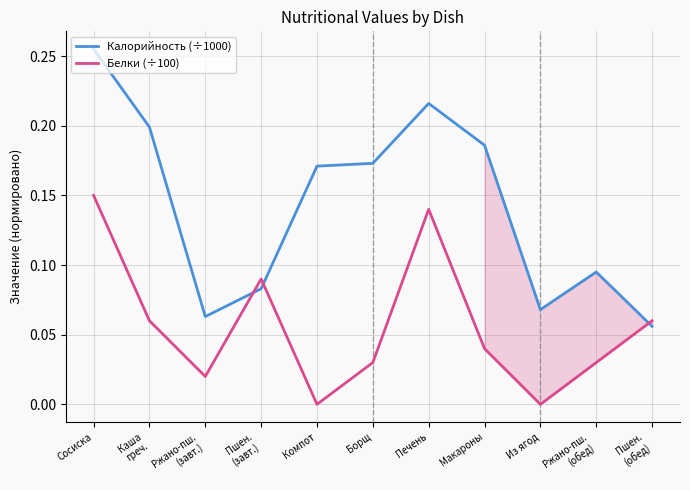

At Компот, list the series in order from smallest to largest.

Белки (÷100), Калорийность (÷1000)